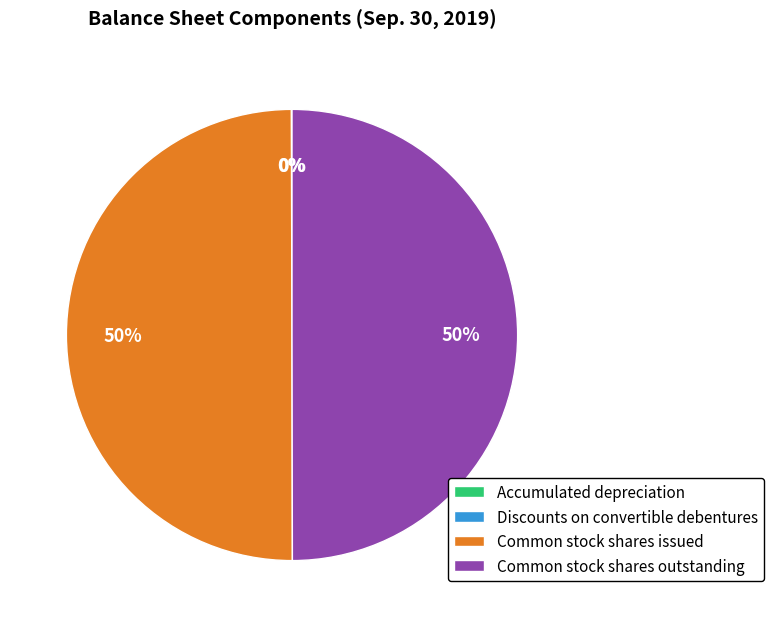

Is it true that Common stock shares issued is 50% of the pie?

True